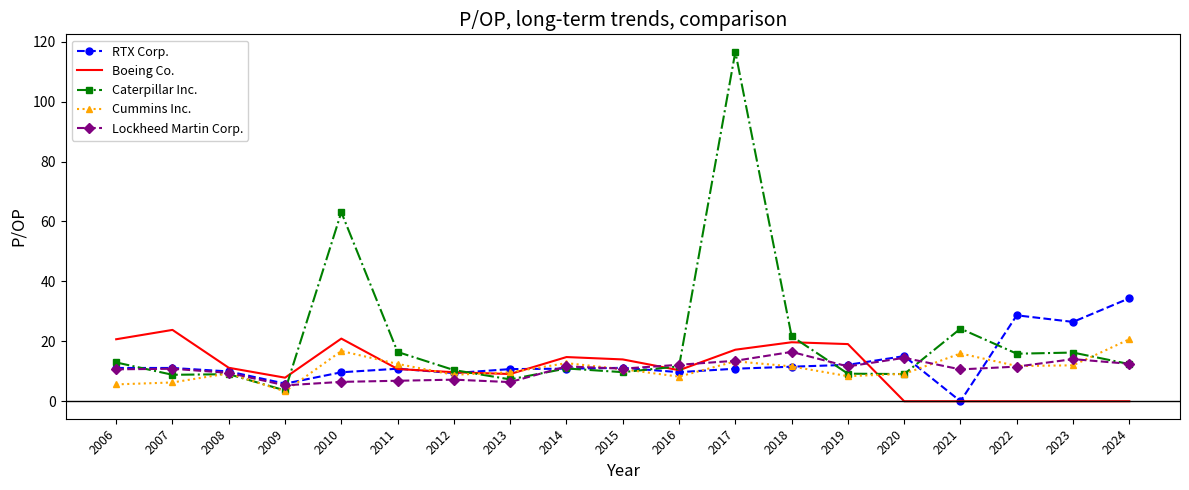

What is the difference between the highest and lowest values at 2007?

17.5